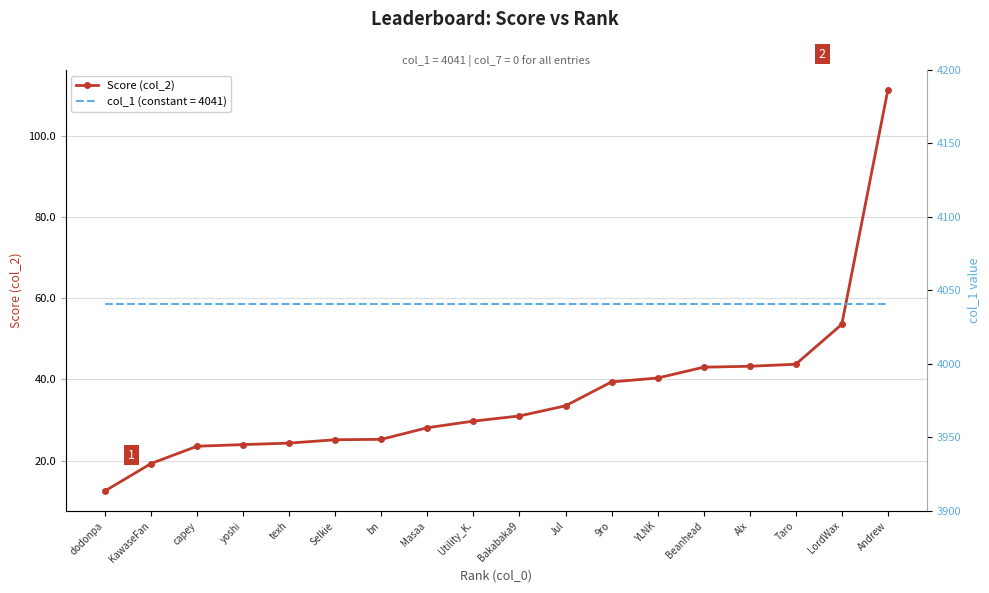

Rank the categories by value from highest to lowest.

Andrew, LordWax, Taro, Alx, Beanhead, YLNK, 9ro, Jul, Bakabaka9, Utility_K., Masaa, bn, Selkie, texh, yoshi, capey, KawaseFan, dodonpa